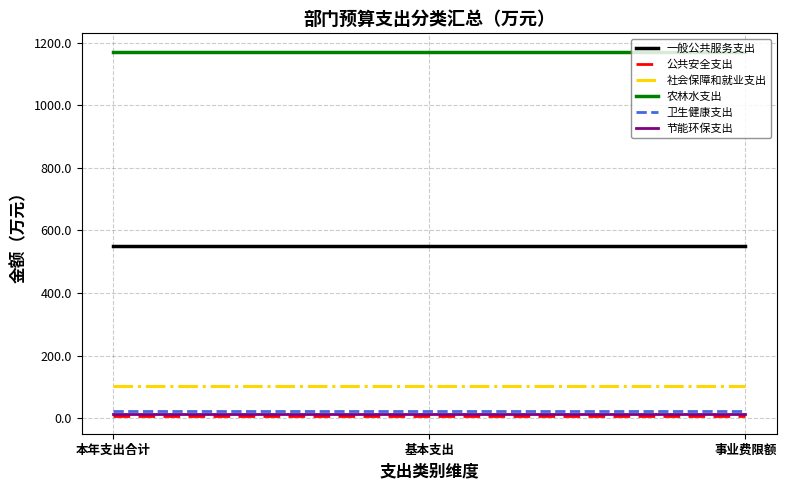

Reading right to left, what are all the values shown in this chart?

一般公共服务支出: 事业费限额=548.5	基本支出=548.5	本年支出合计=548.5
公共安全支出: 事业费限额=8.6	基本支出=8.6	本年支出合计=8.6
社会保障和就业支出: 事业费限额=102.6	基本支出=102.6	本年支出合计=102.6
农林水支出: 事业费限额=1171.3	基本支出=1171.3	本年支出合计=1171.3
卫生健康支出: 事业费限额=21.5	基本支出=21.5	本年支出合计=21.5
节能环保支出: 事业费限额=14.0	基本支出=14.0	本年支出合计=14.0